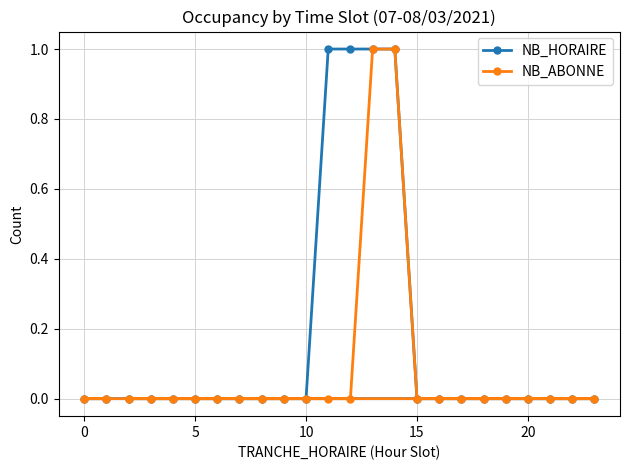

How many values in NB_ABONNE are above zero?

2